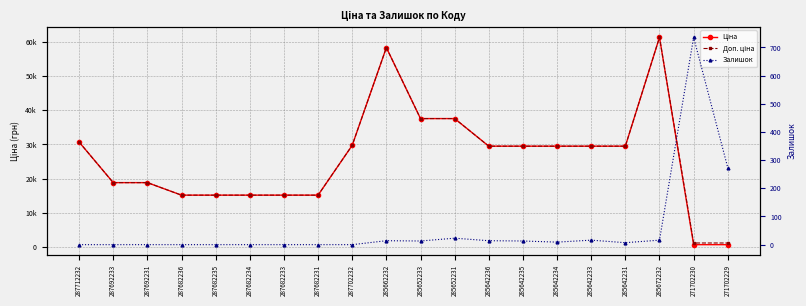

Count the number of data series in this chart.

3